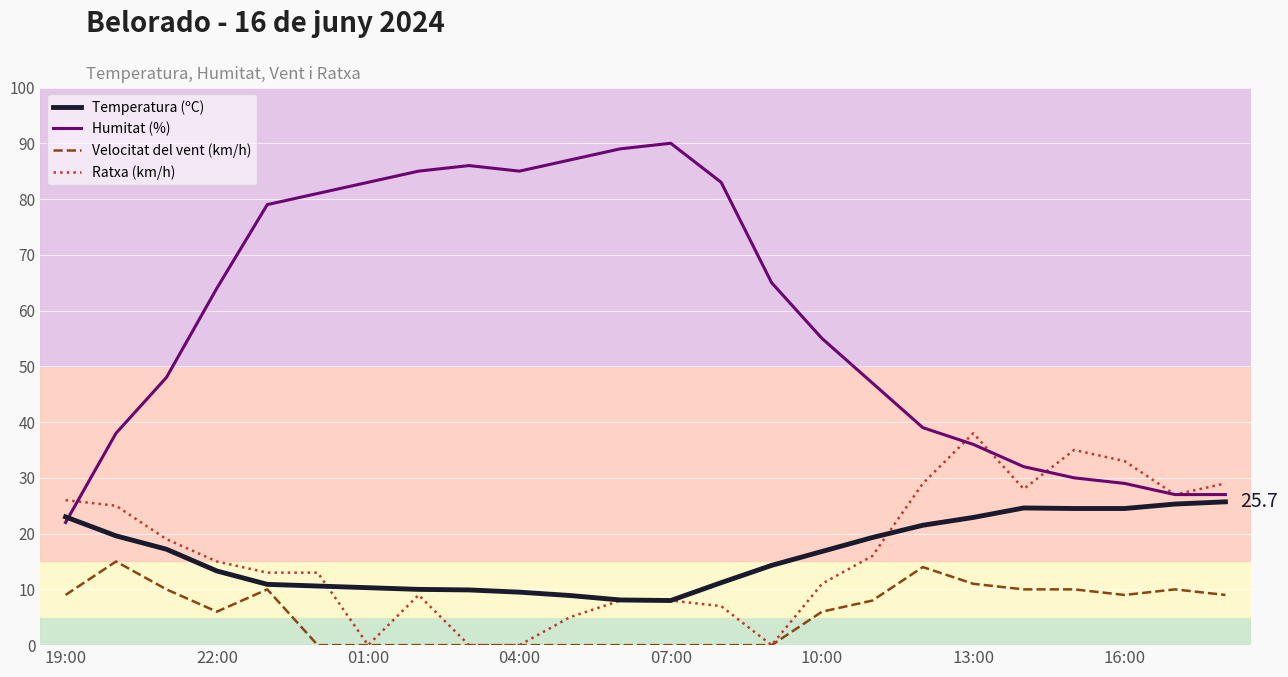

What is the minimum value for Temperatura (ºC)?

8.0